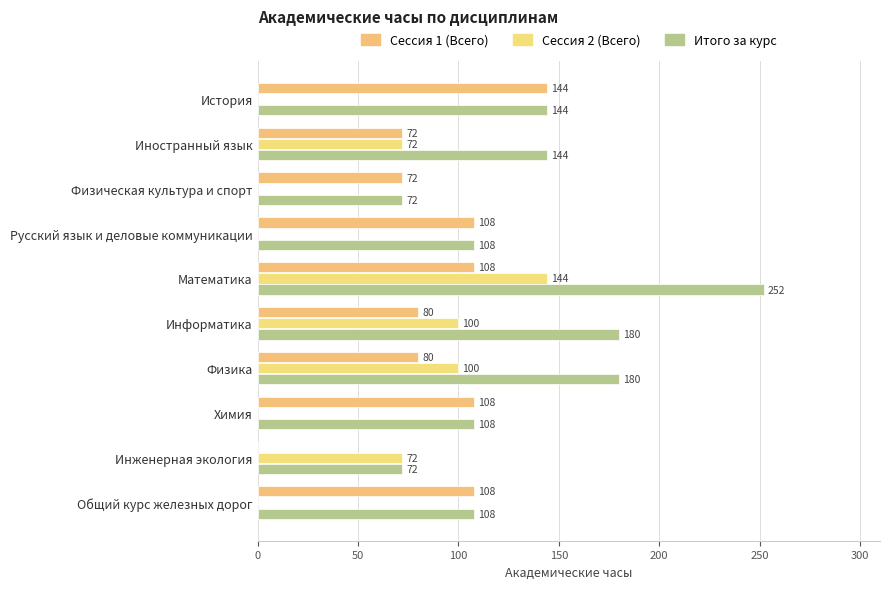

What is the greatest value displayed?

252